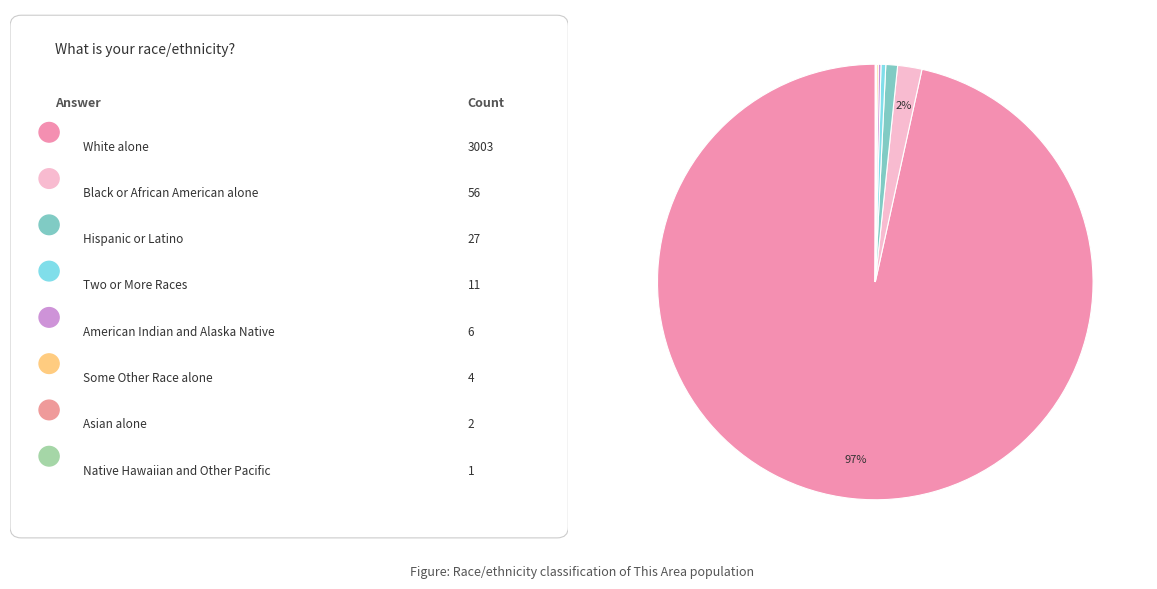

What is the largest slice in the pie chart?

White alone